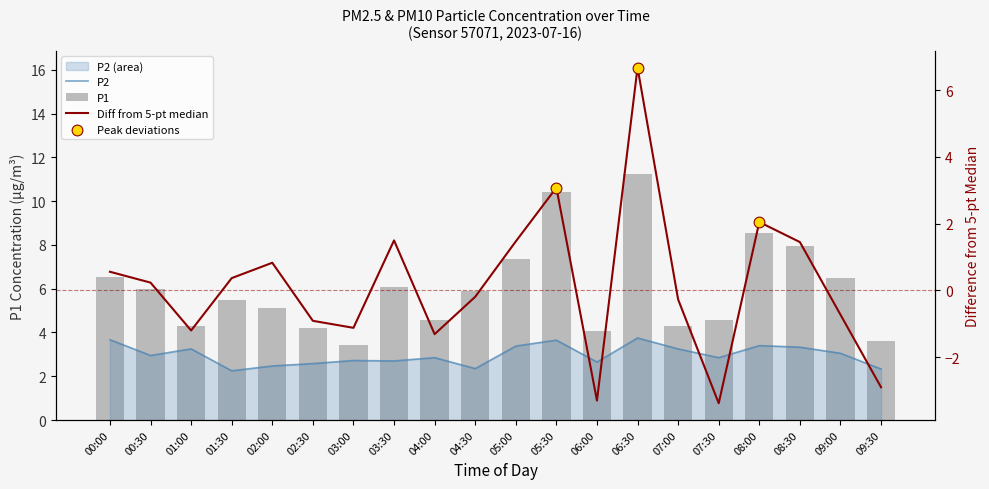

At how many categories does at least one series exceed 5?

12